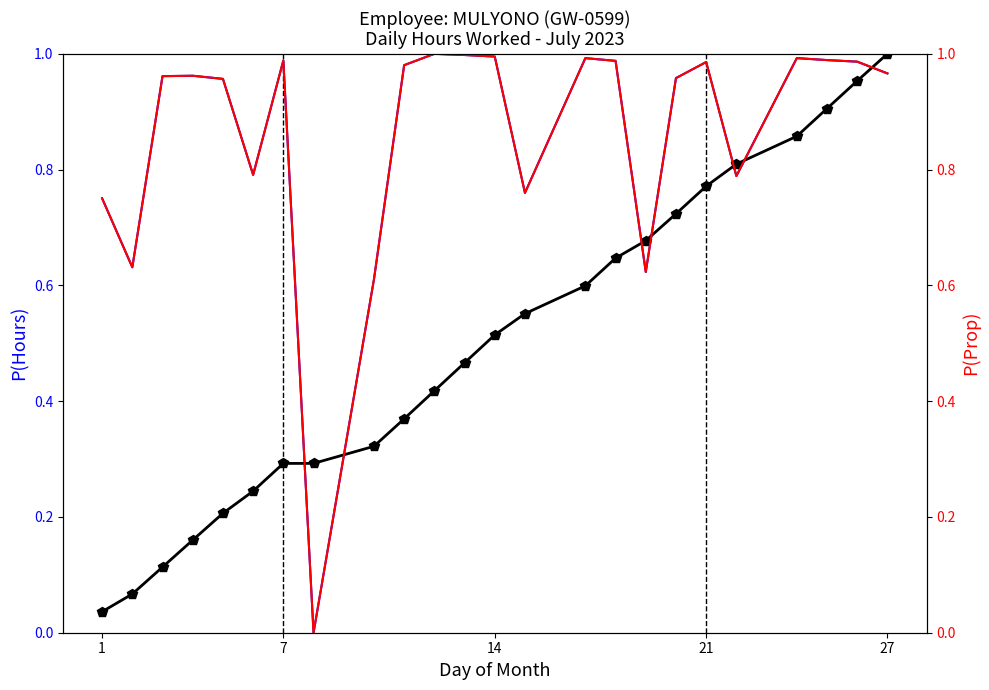

What is the total value across all series at 7?

1.3